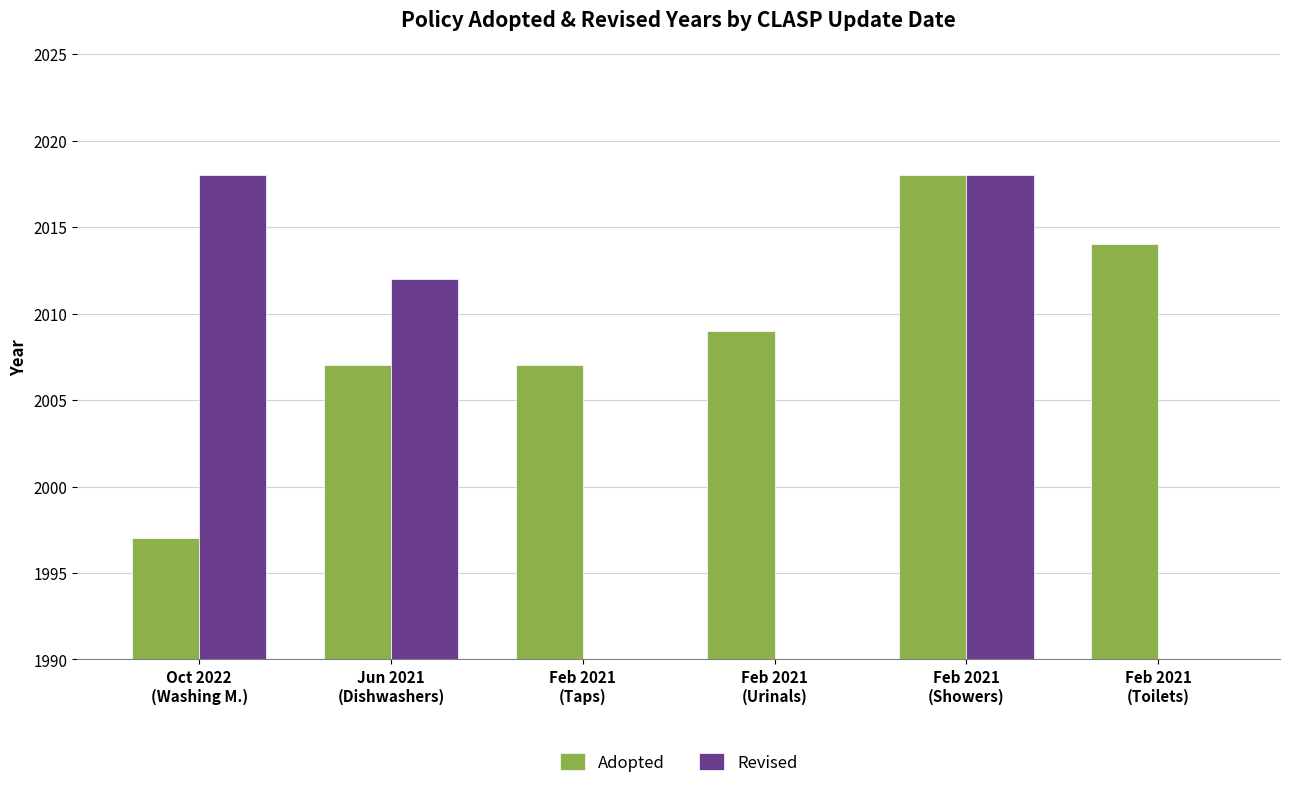

Is it true that Adopted equals 477 at Feb 2021
(Toilets)?

False